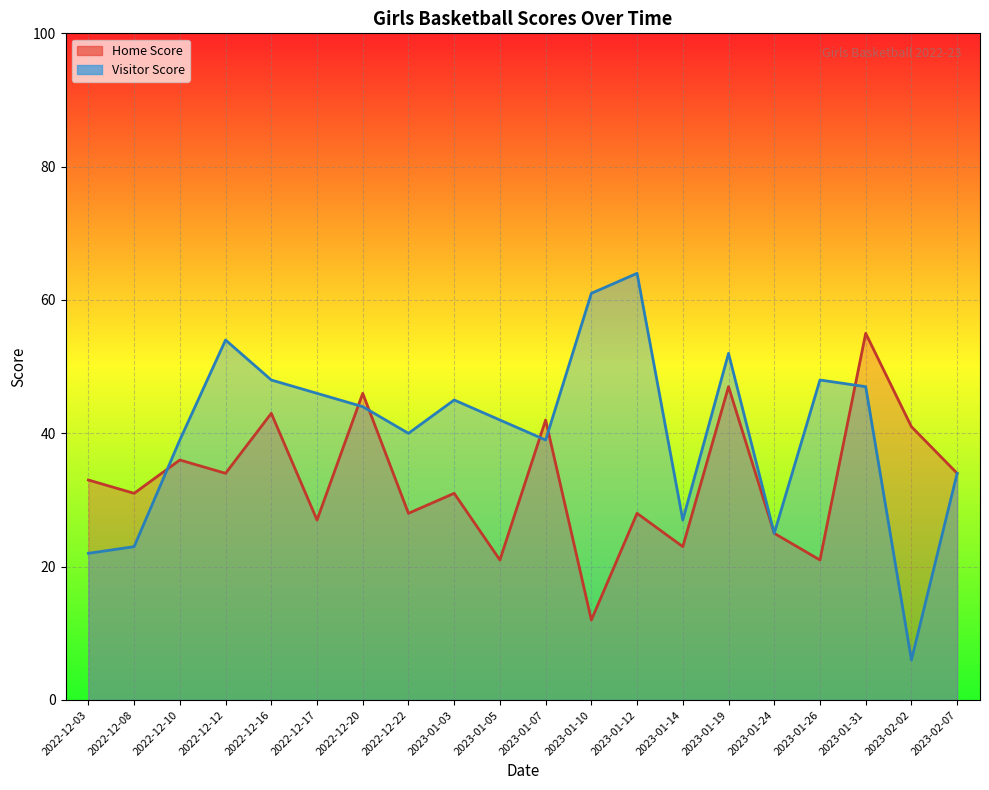

Is the value of Visitor Score at 2023-02-02 greater than the value of Home Score at 2023-01-10?

No